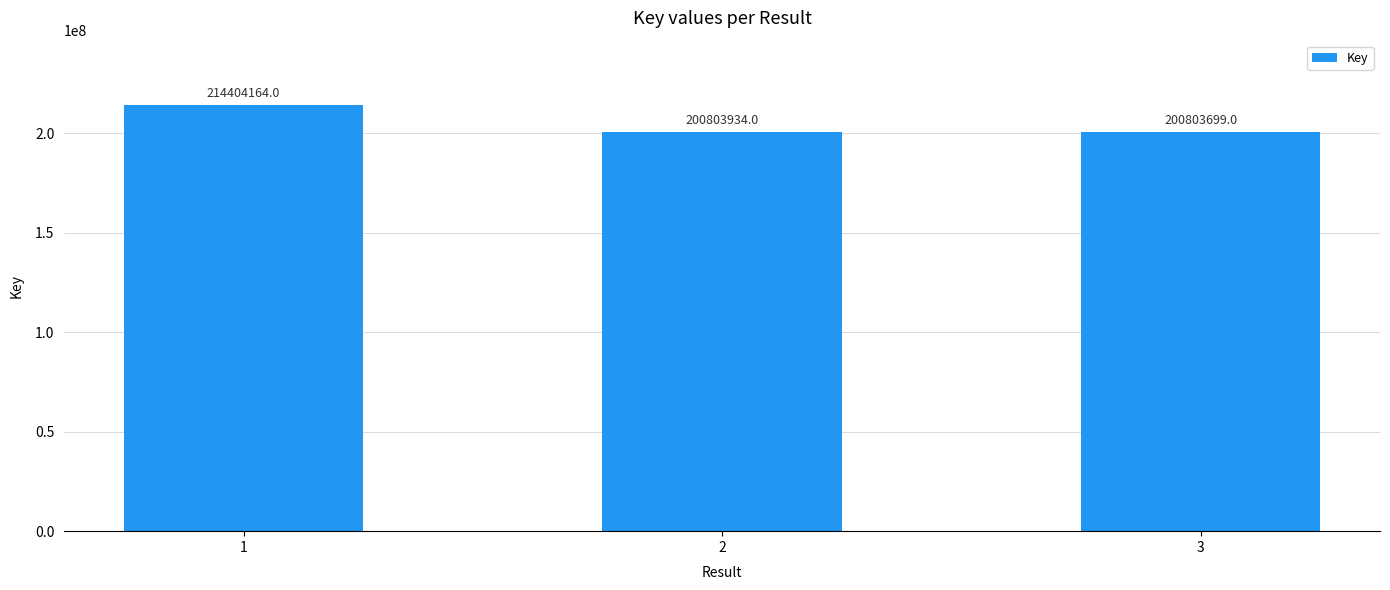

What value does the data have at 1, to the nearest 100?

214404200